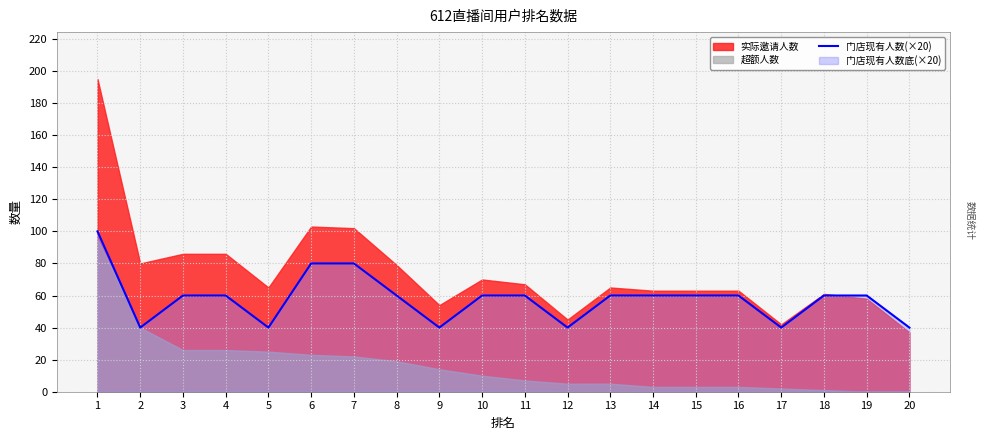

True or false: there are more than 1 points higher than both neighbors.

False